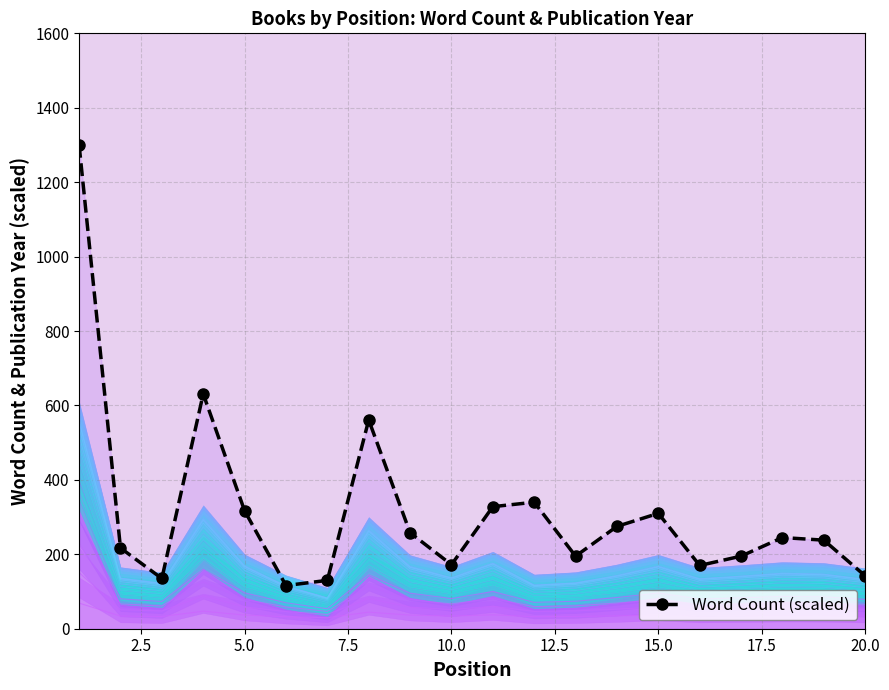

Reading right to left, transcribe all the data shown in this chart.

142	238	245	195	170	310	275	195	340	328	172	258	561	130	116	317	631	135	217	1300